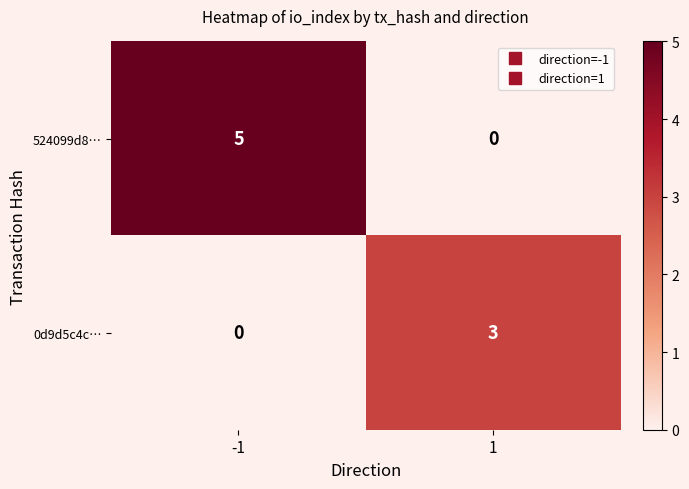

Count the number of categories in the chart.

2